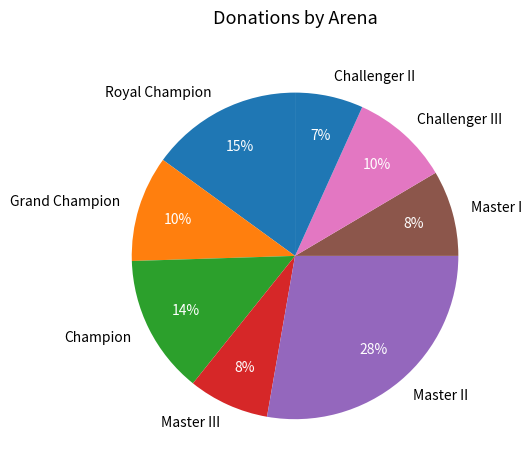

Do Royal Champion and Master II together represent more than half of the pie?

No